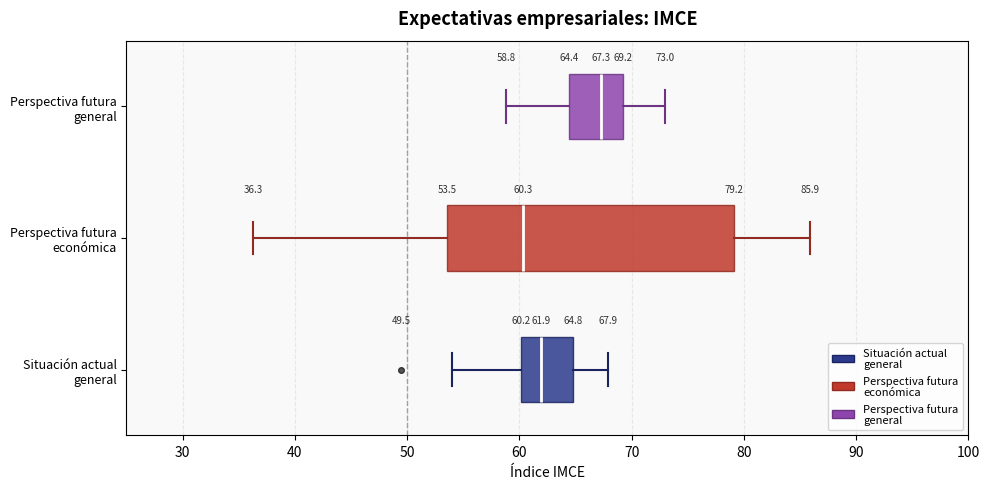

Which box is the widest, from its left edge to its right edge?

Perspectiva futura económica